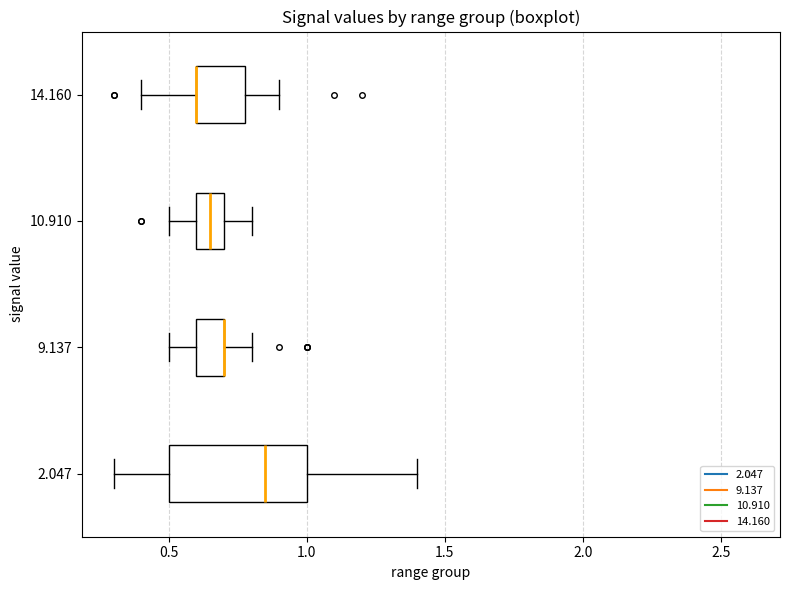

Reading bottom to top, read every box against the x-axis: the position of its median line, the range the box covers, and the ends of its whiskers. The values are not printed on the chart, so give them approximately, as read against the axis.

2.047: median 0.85, box 0.50 to 1.00, whiskers 0.30 to 1.40
9.137: median 0.70 (drawn on the box's right edge), box 0.60 to 0.70, whiskers 0.50 to 0.80
10.910: median 0.65, box 0.60 to 0.70, whiskers 0.50 to 0.80
14.160: median 0.60 (drawn on the box's left edge), box 0.60 to 0.80, whiskers 0.40 to 0.90